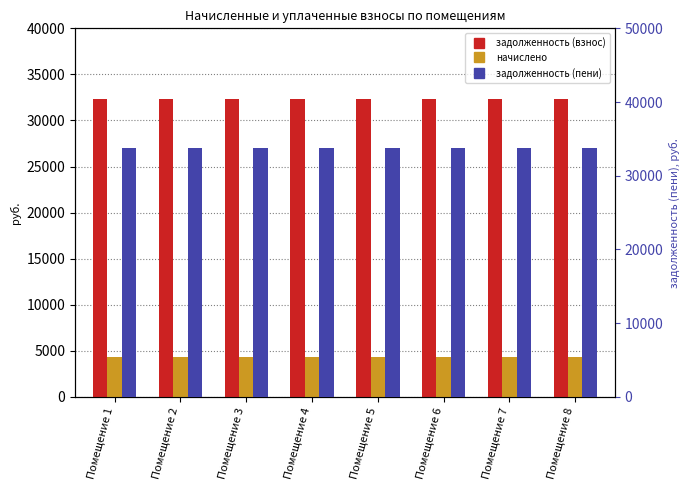

The value of начислено at Помещение 3 is 4320.0. True or false?

True